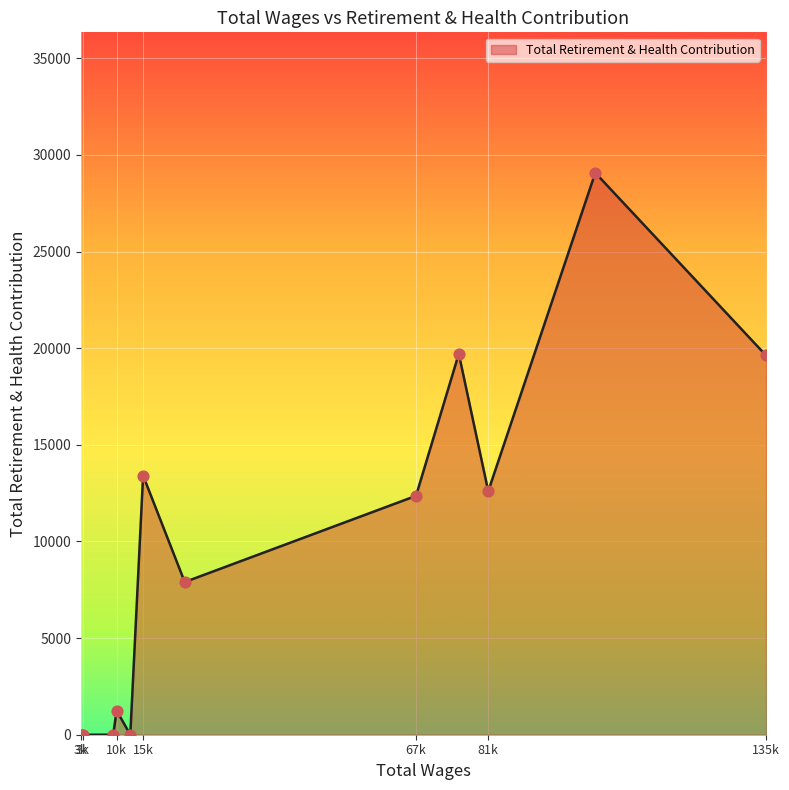

Does the chart have visible grid lines?

Yes